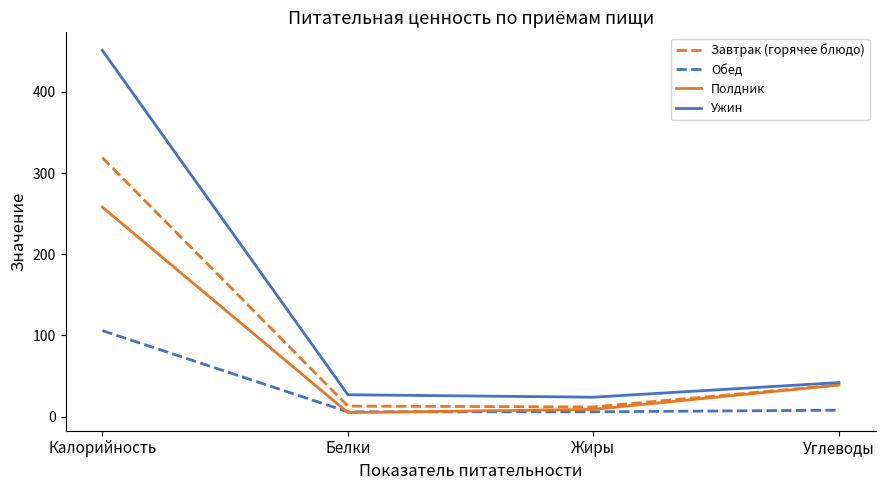

Is it true that Полдник equals 258 at Калорийность?

True